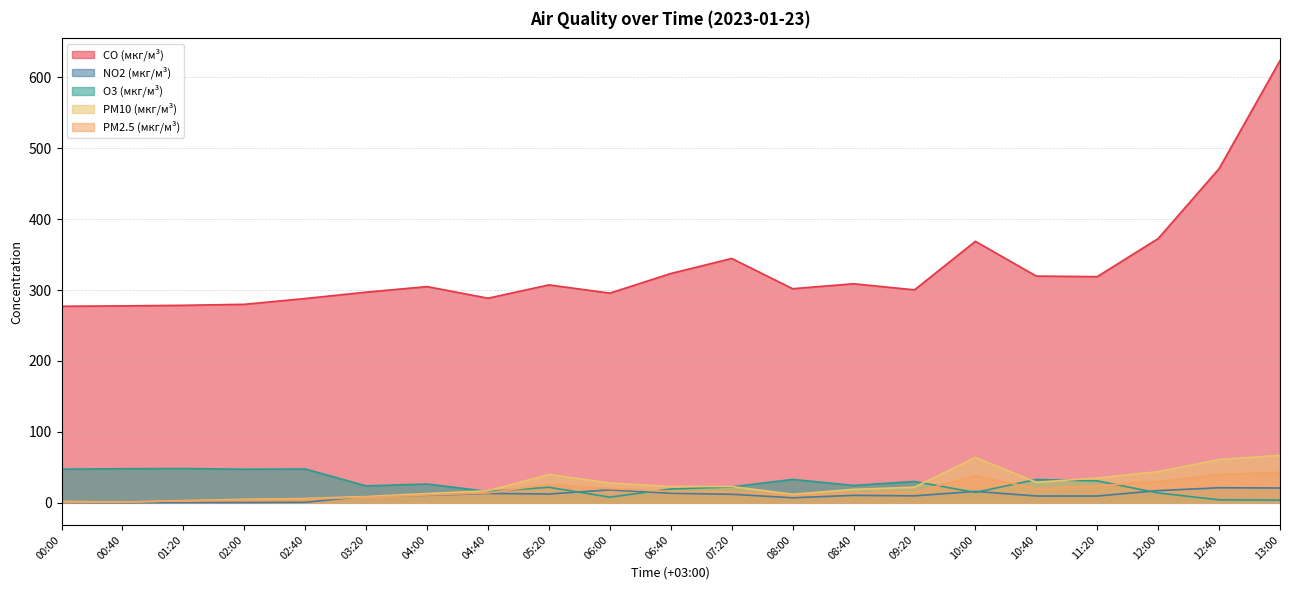

True or false: PM2.5 (мкг/м³) and PM10 (мкг/м³) intersect in this chart.

False